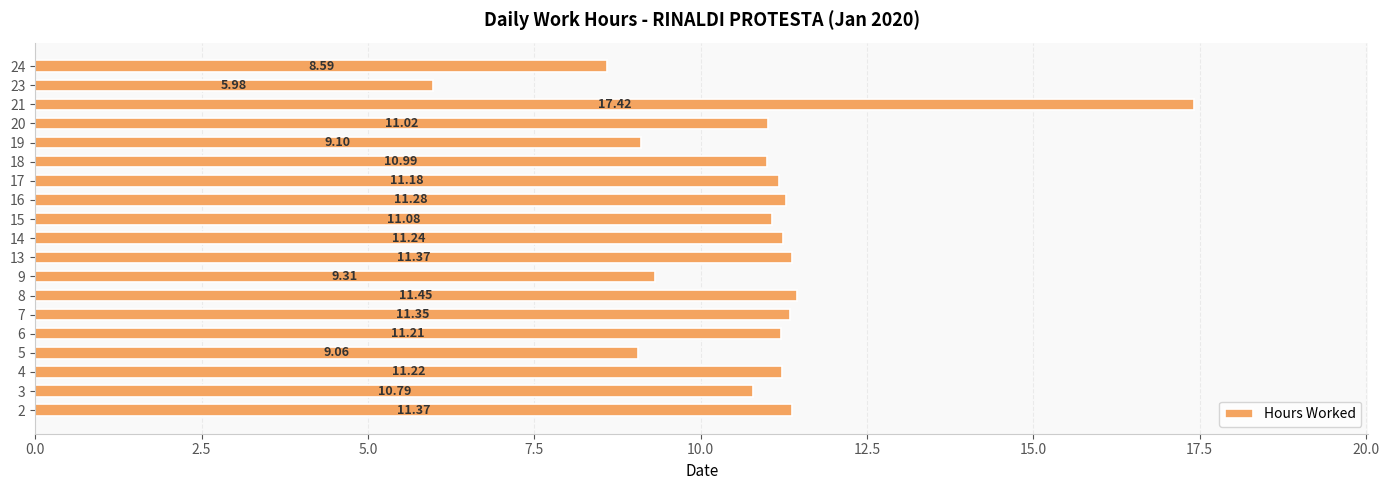

What is the ratio of the value at 14 to the value at 8?

1.0